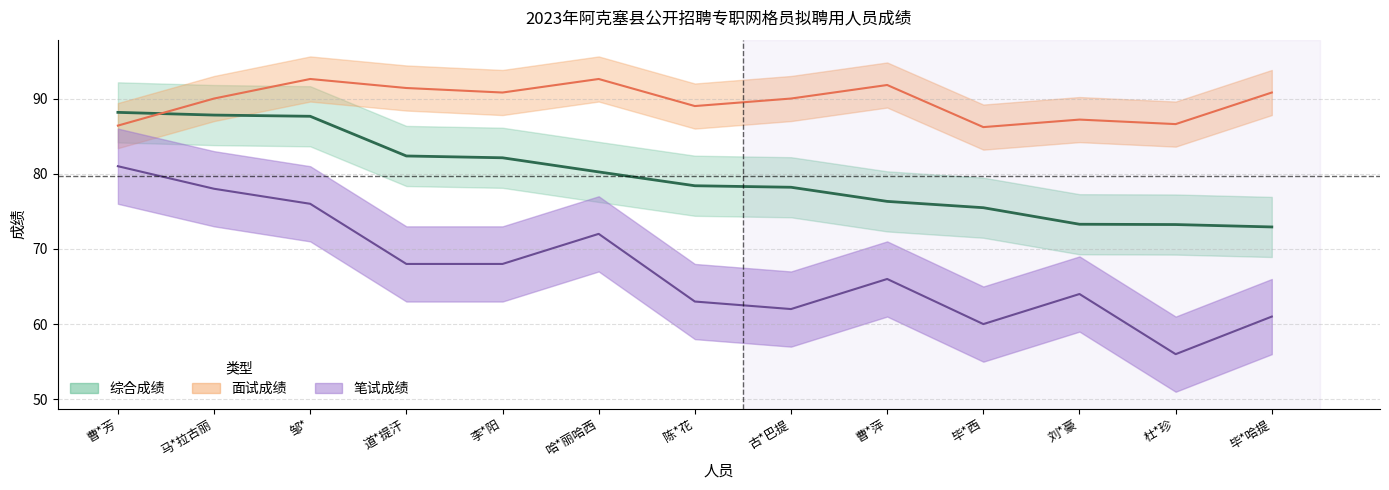

Is the value of 面试成绩(中线) at 曹*芳 greater than the value of 综合成绩(中线) at 曹*芳?

No